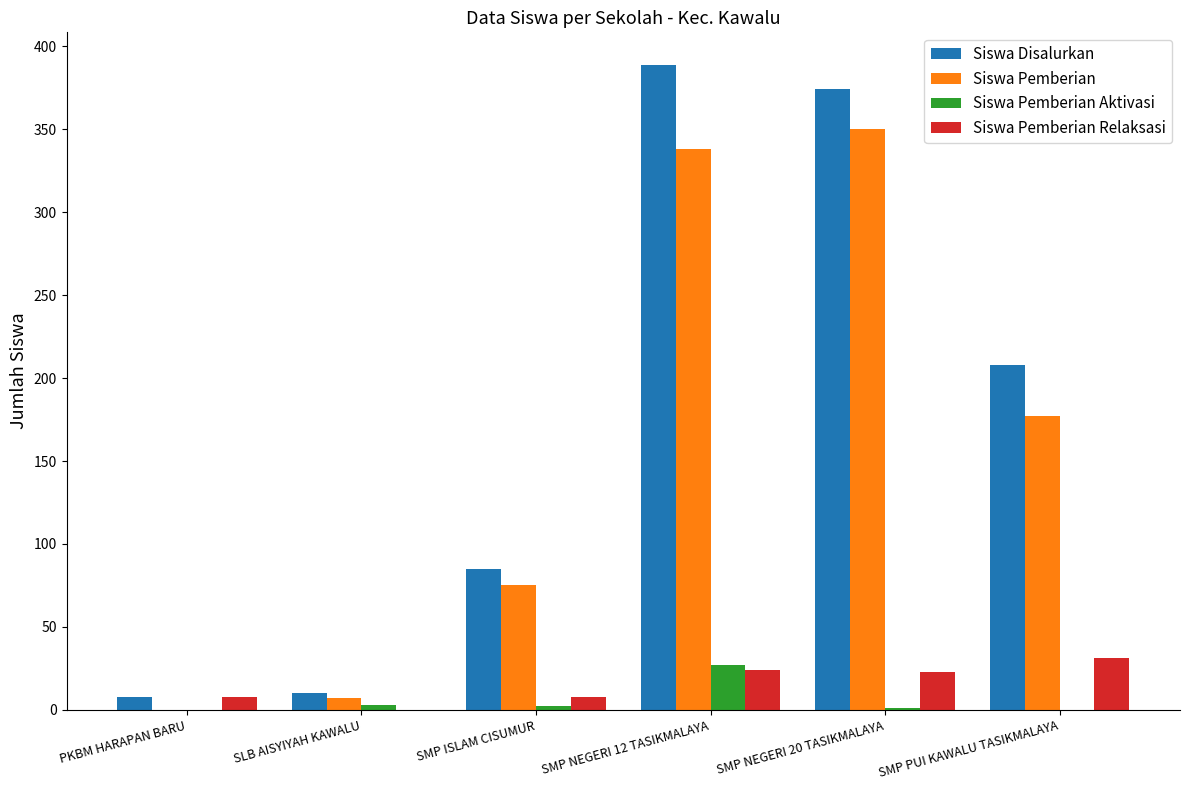

How many positive values does the Siswa Pemberian series have?

5